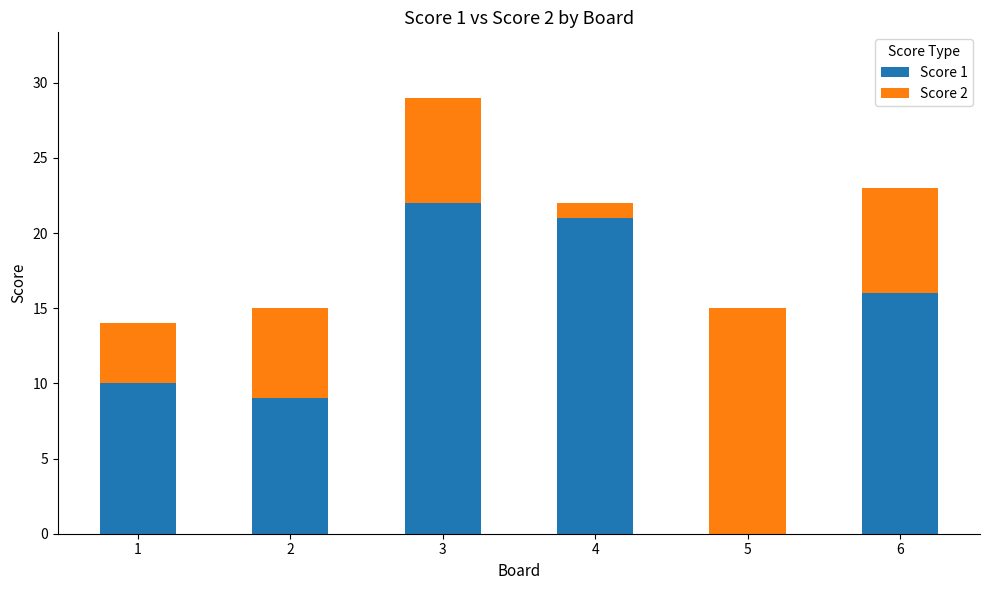

At which category is the sum across all series the highest?

3